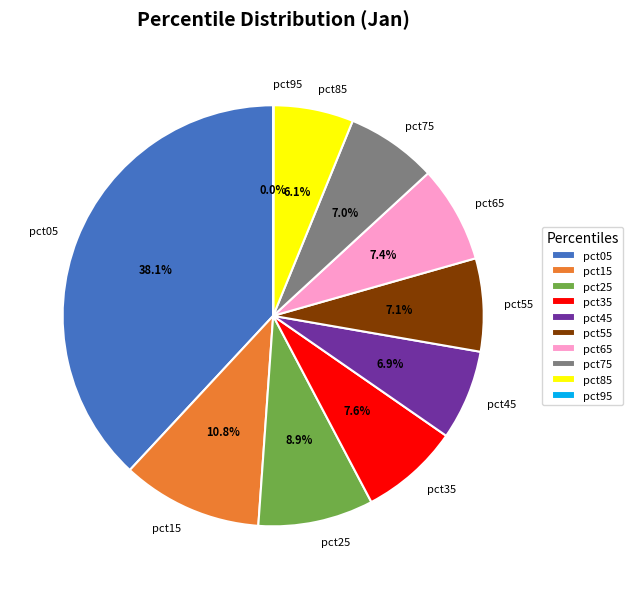

Do pct15 and pct05 together represent more than half of the pie?

No